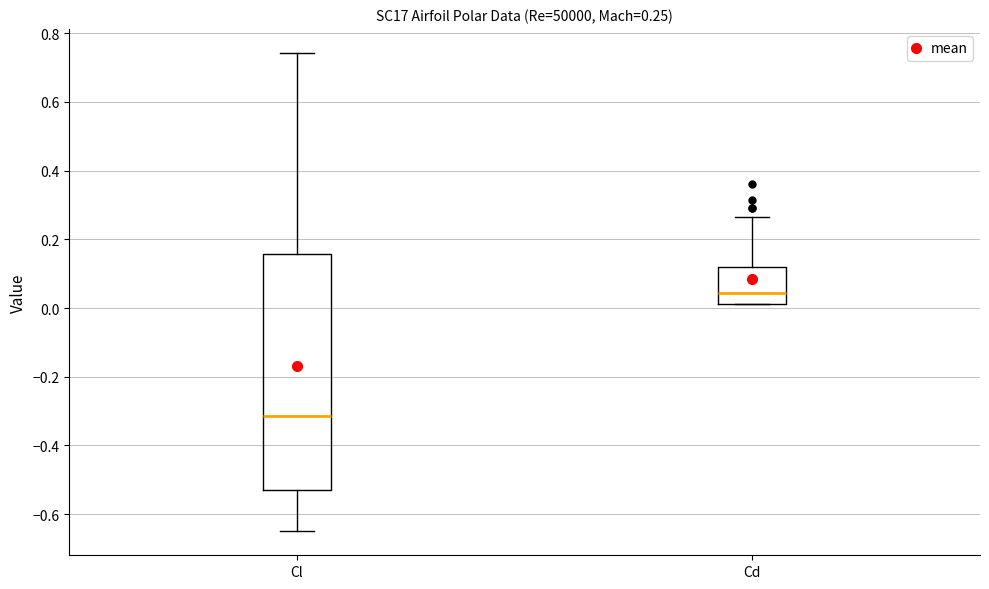

Which box has the lowest median line?

Cl